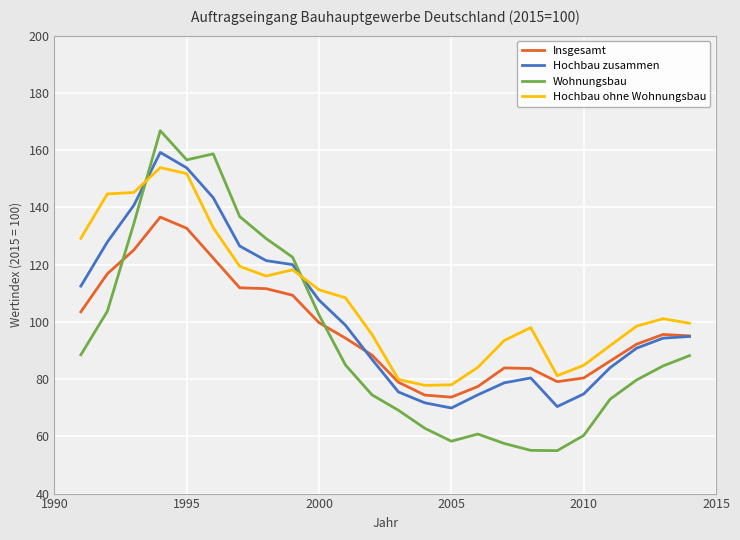

Which series has the largest range (max minus min)?

Wohnungsbau